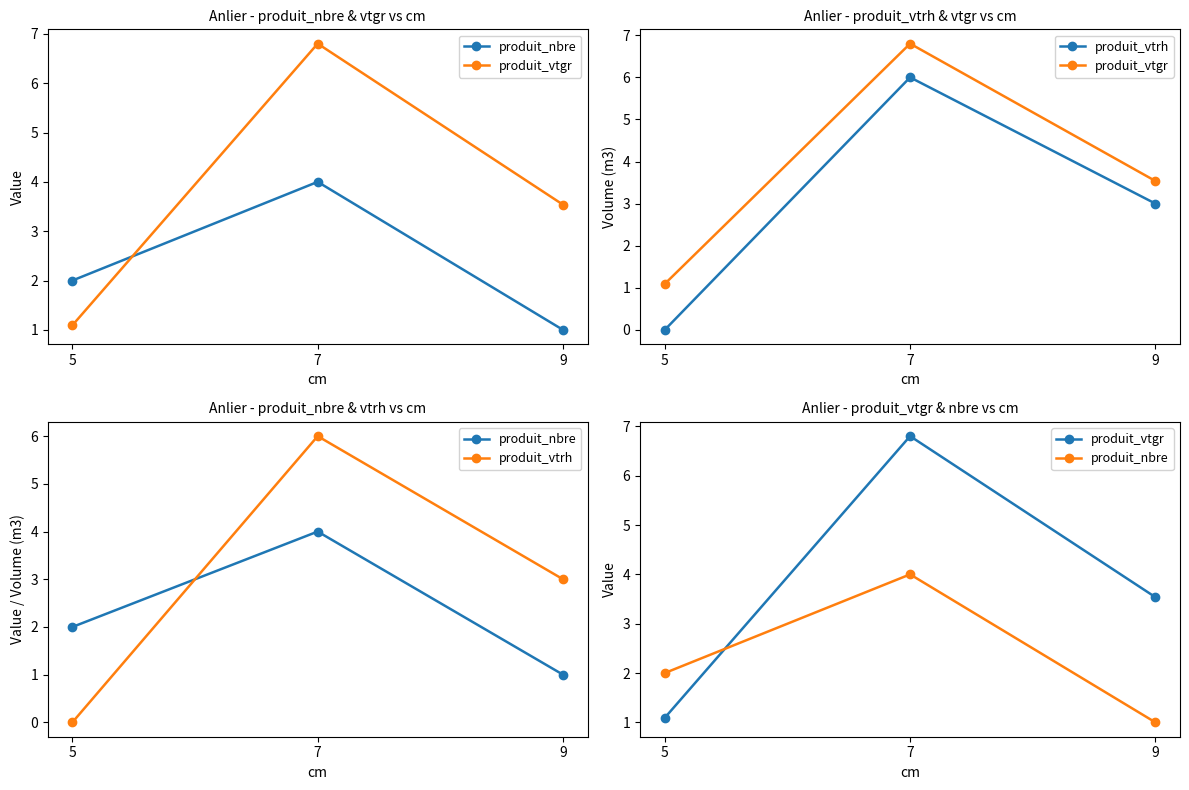

Reading left to right, extract all data points from this chart.

produit_nbre: 5=2.0	7=4.0	9=1.0
produit_vtgr: 5=1.1	7=6.8	9=3.5
produit_vtrh: 5=0.0	7=6.0	9=3.0